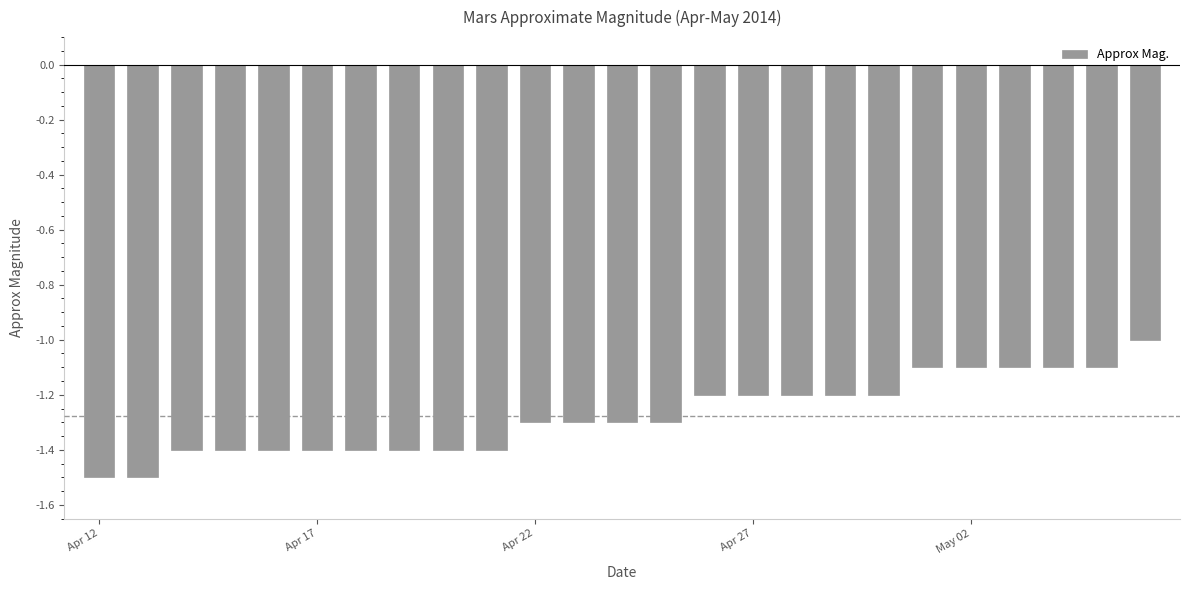

What is the value of the 21st bar from the left?

-1.1